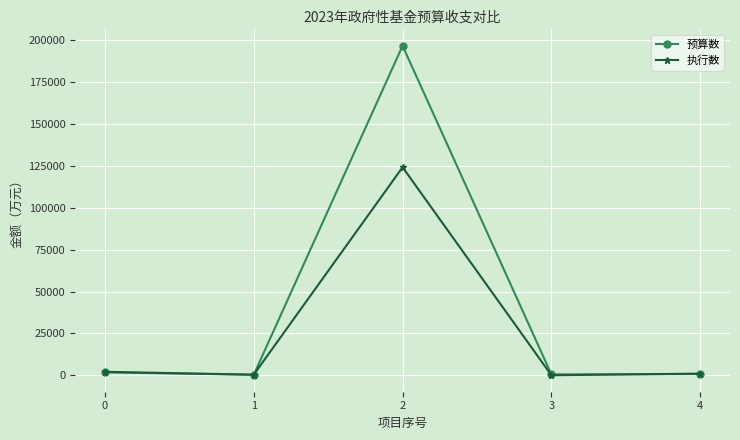

Where do 执行数 and 预算数 first cross each other?

1 and 2